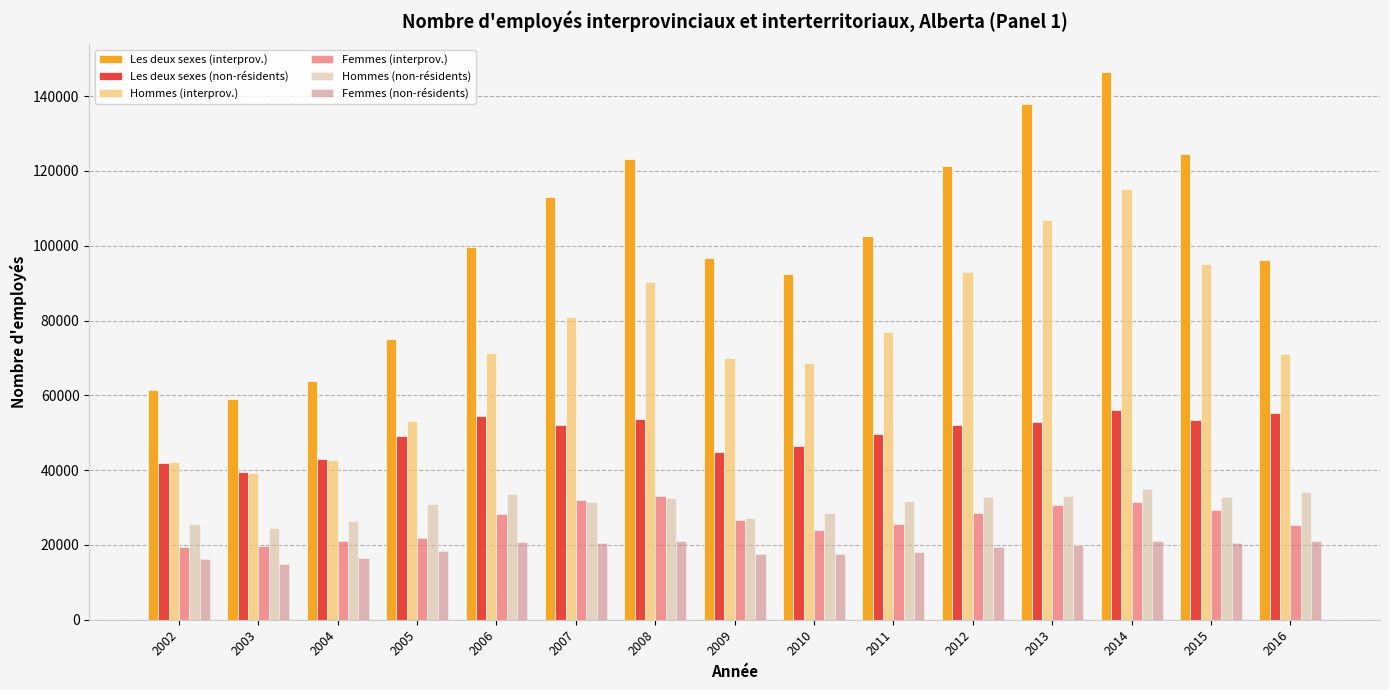

What is the difference between the Femmes (non-résidents) values at 2015 and 2007?

120